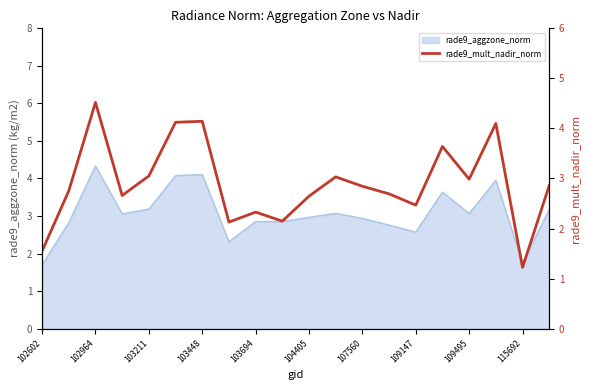

What is the average value?

2.9